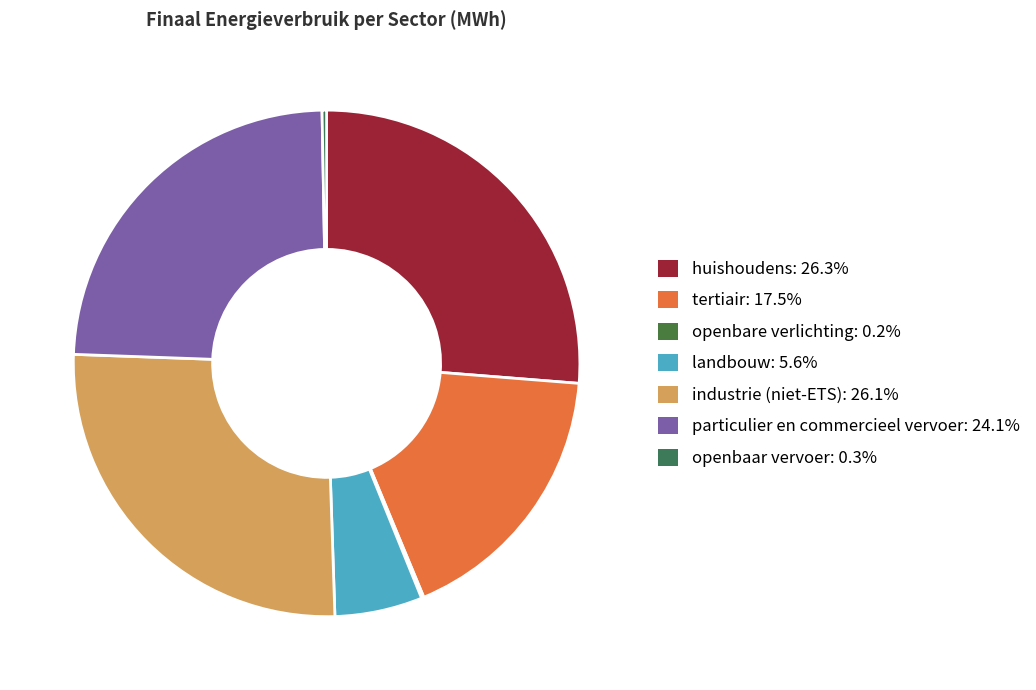

The industrie (niet-ETS) slice represents 26% of the pie. True or false?

True